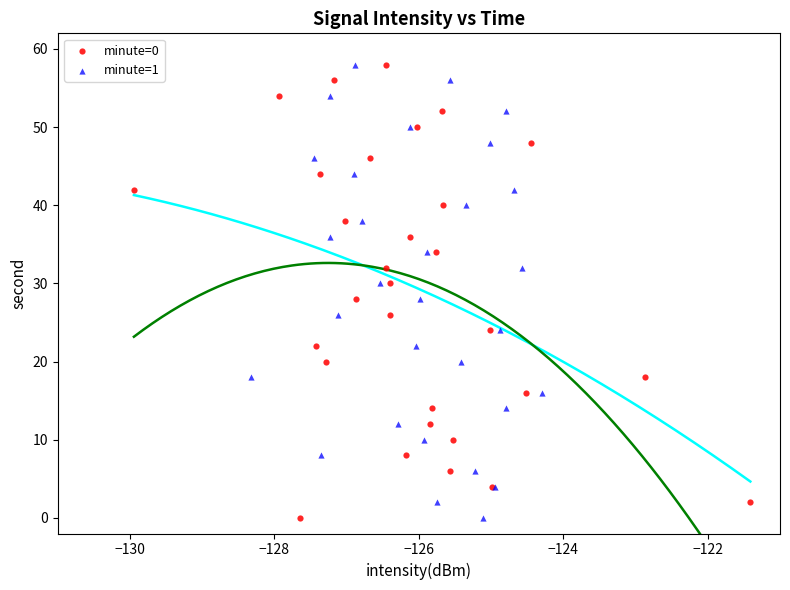

What are all the series names shown in the legend?

minute=0, minute=1